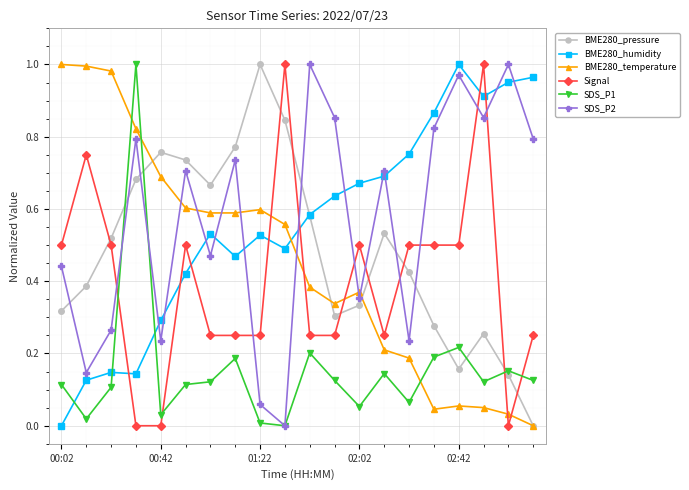

How many intersections are there between BME280_humidity and BME280_temperature?

1